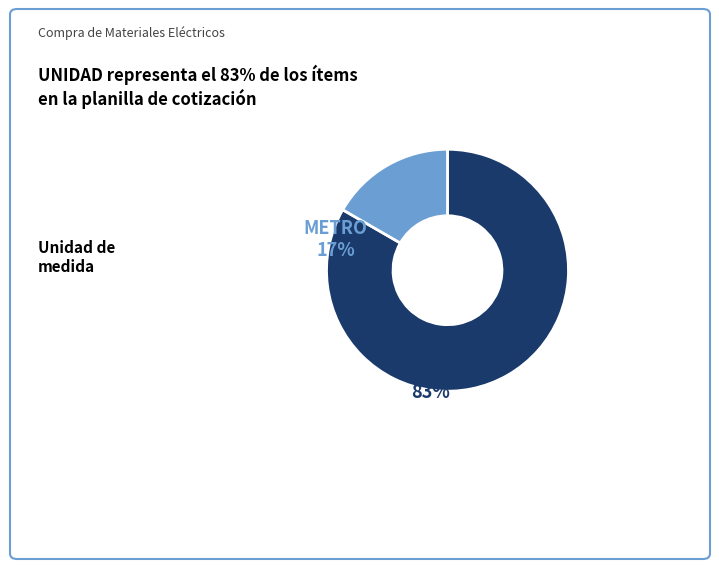

Is there any slice that represents more than half of the pie?

Yes